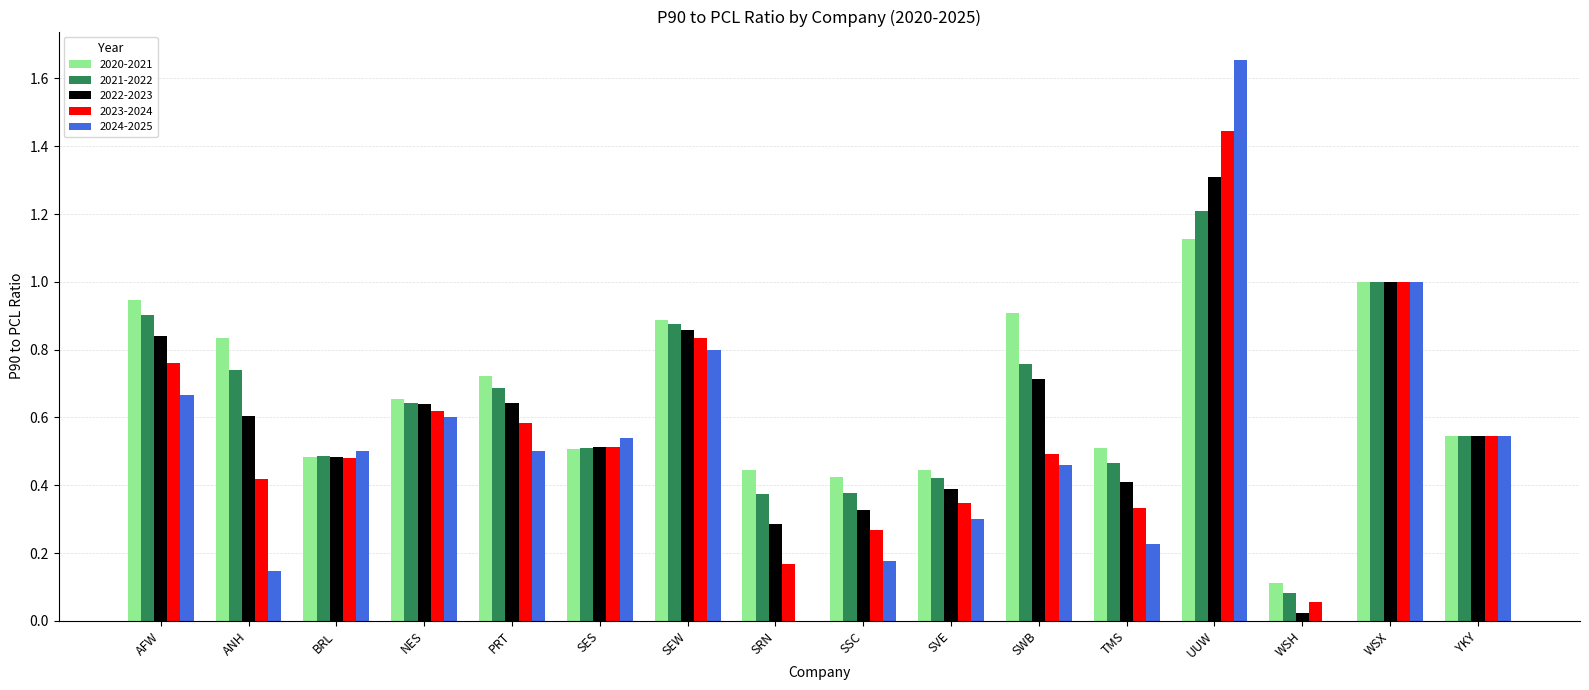

Which series has the largest total across all categories?

2020-2021